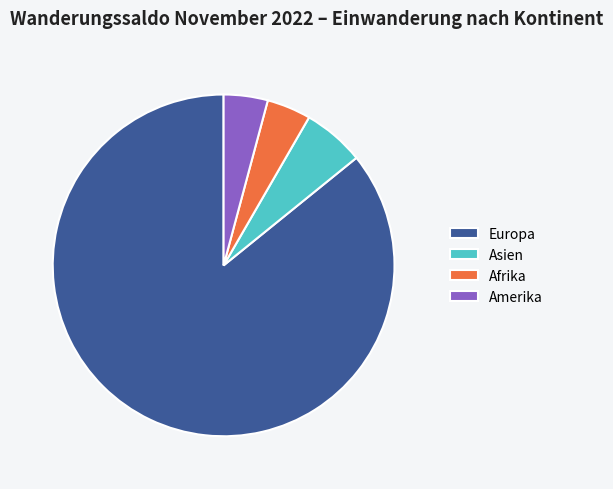

The Asien slice represents 1% of the pie. True or false?

False